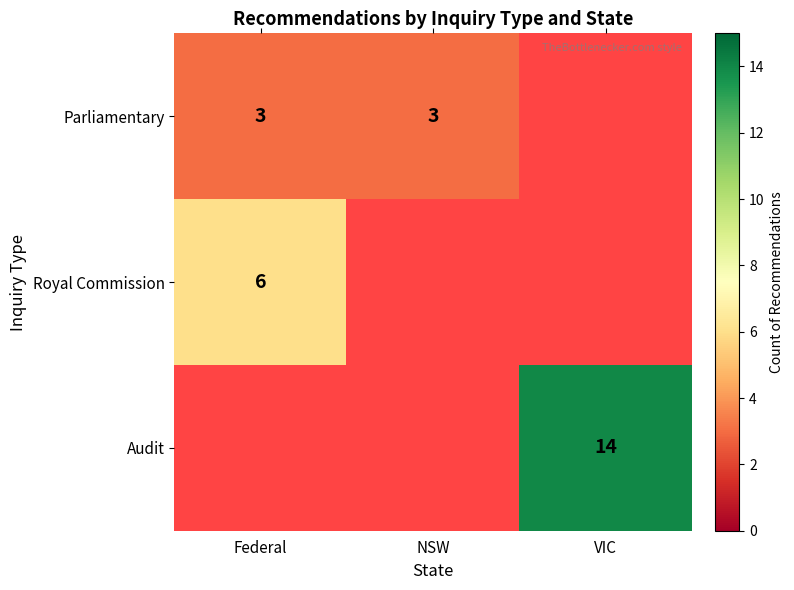

True or false: Royal Commission has a value of 2 at Federal.

False